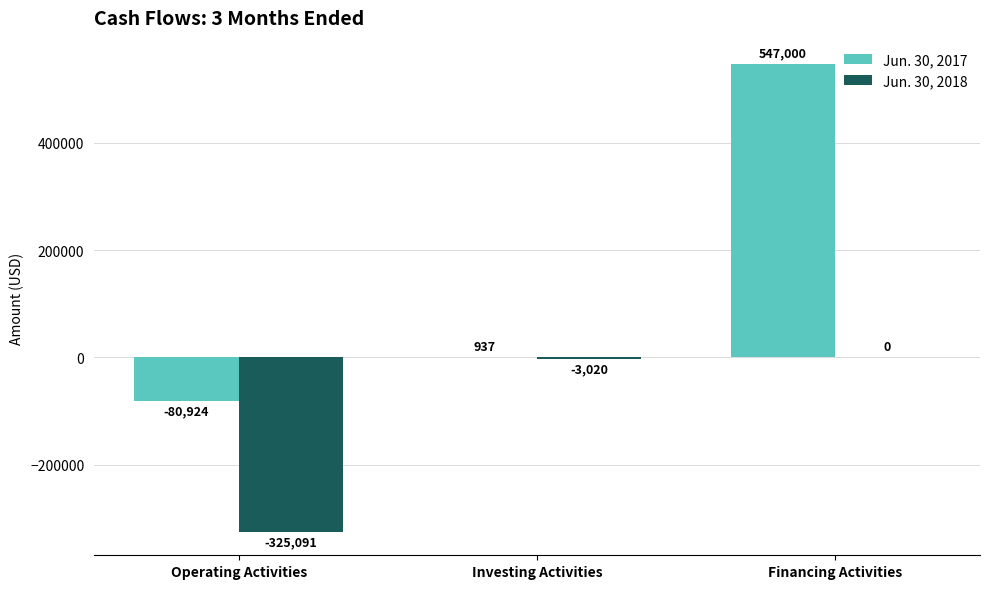

Reading right to left, extract all data points from this chart.

Jun. 30, 2017: 547000	937	-80924
Jun. 30, 2018: 0	-3020	-325091